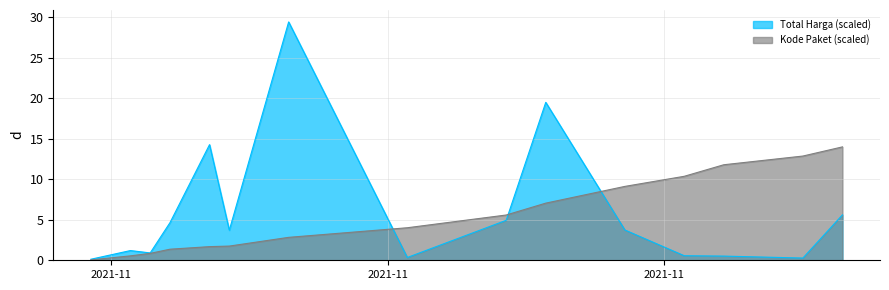

True or false: Kode Paket has more than 0 interior local peaks.

False